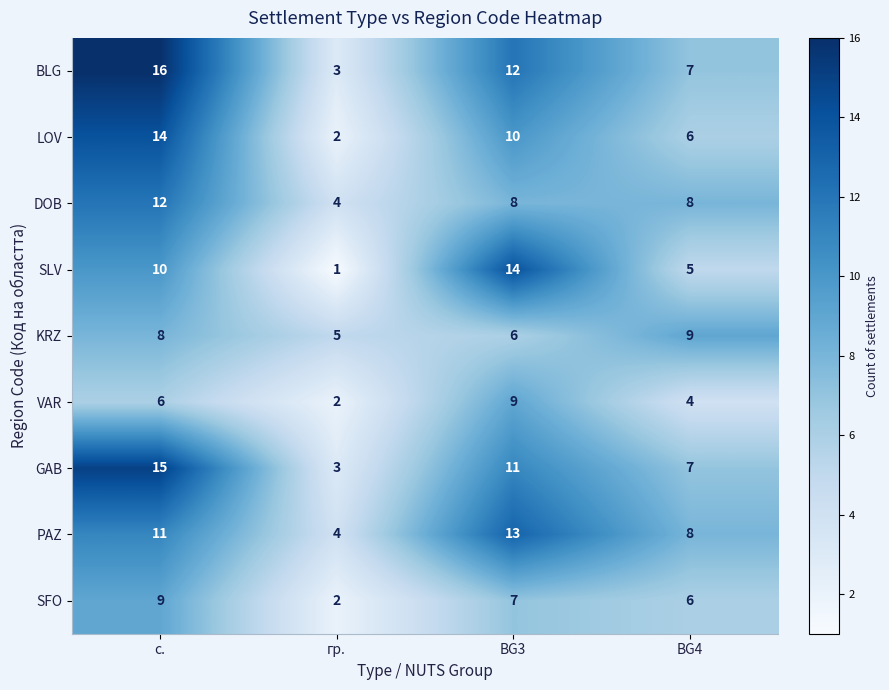

At which category does the chart reach its minimum across all series?

гр.